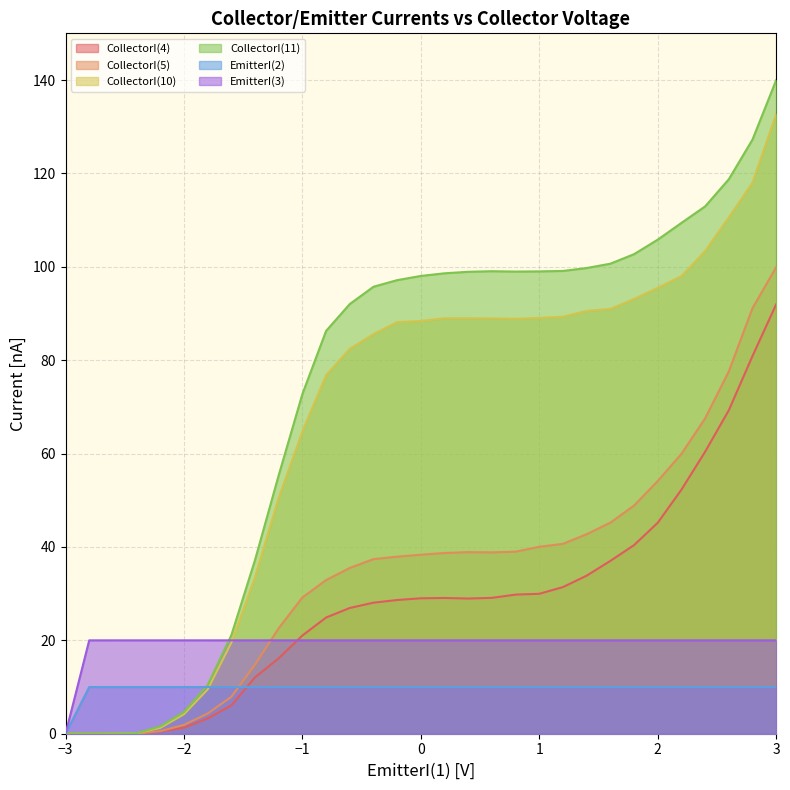

What is the difference between the highest and lowest values at 2?

95.8